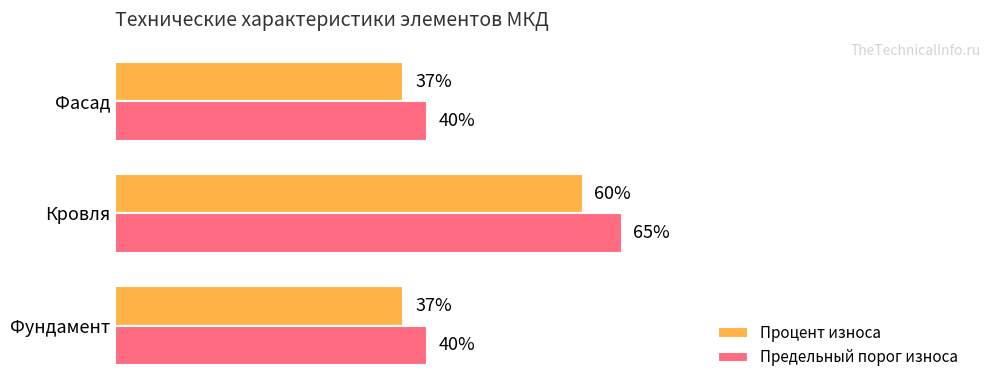

Which series has the largest total across all categories?

Предельный порог износа